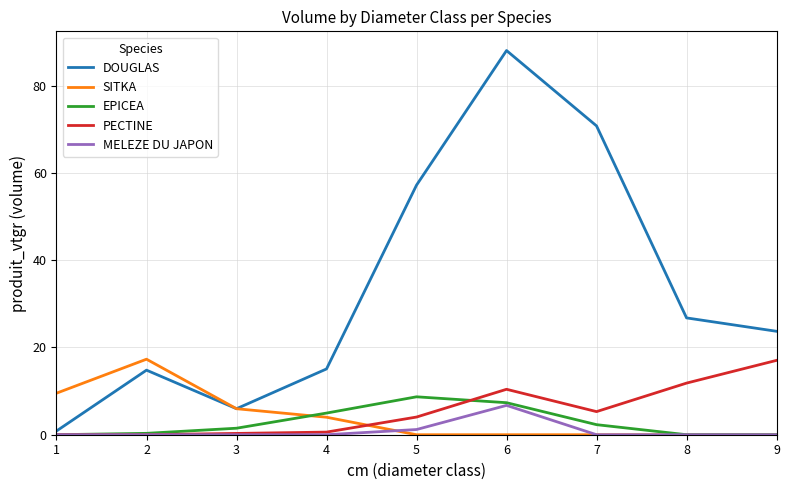

Is it true that EPICEA equals -3.7 at 8?

False